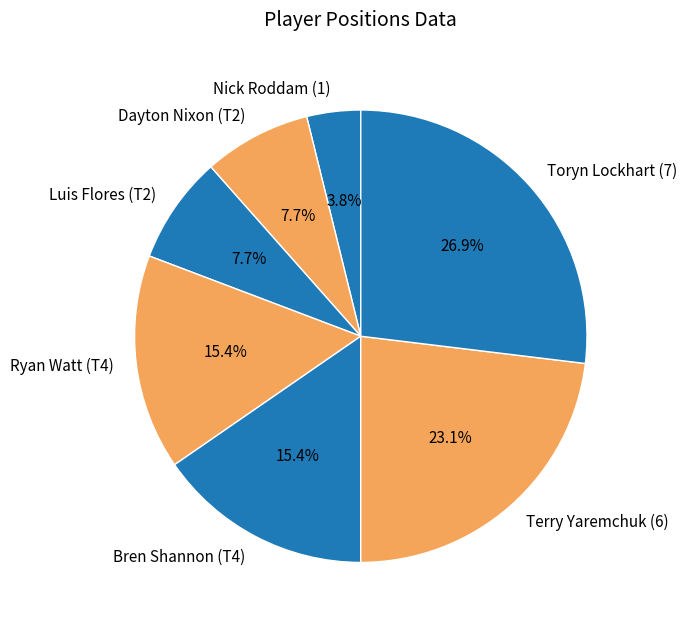

Which slice is the smallest?

Nick Roddam (1)